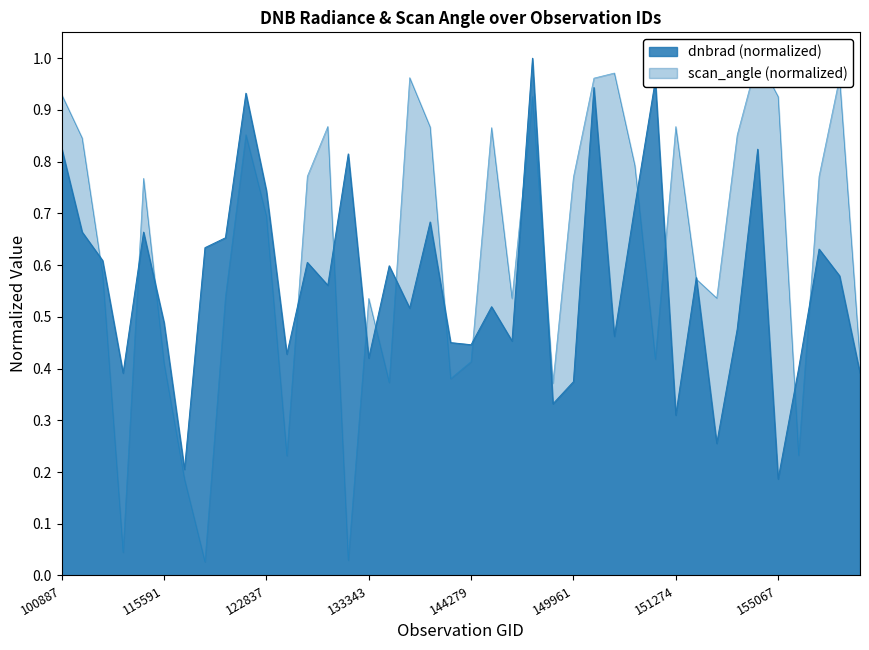

At which label does dnbrad reach its peak?

149210